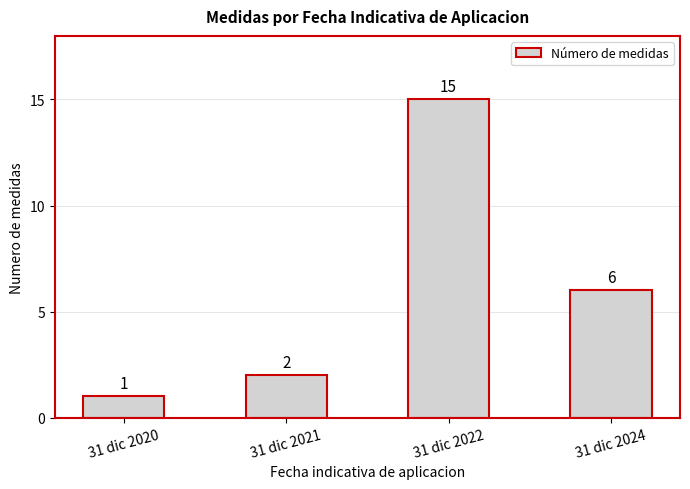

Which has a higher value, 31 dic 2024 or 31 dic 2020?

31 dic 2024